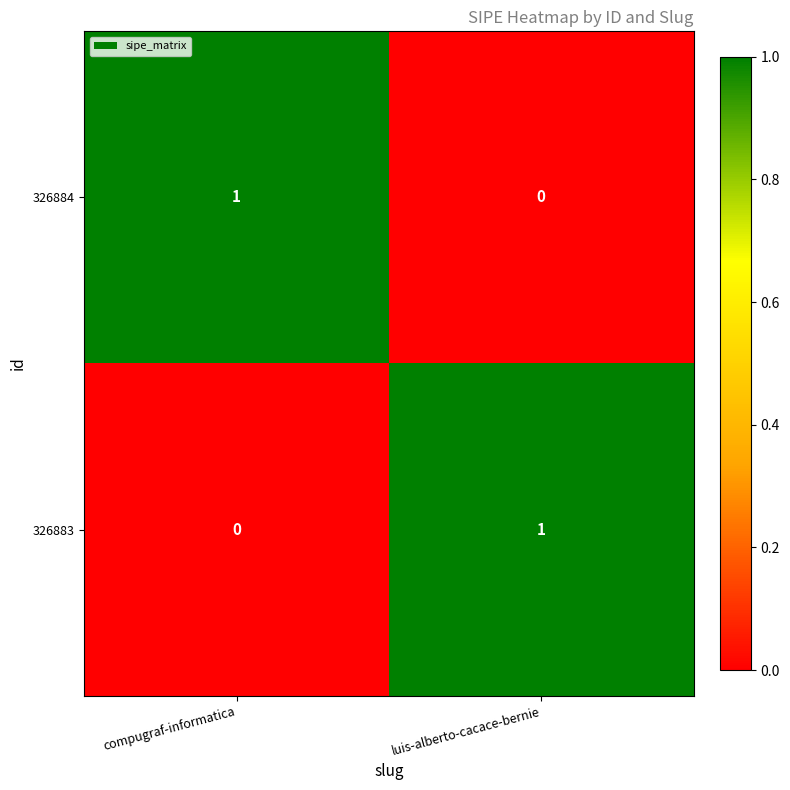

True or false: 326884 has a value of 0 at luis-alberto-cacace-bernie.

True